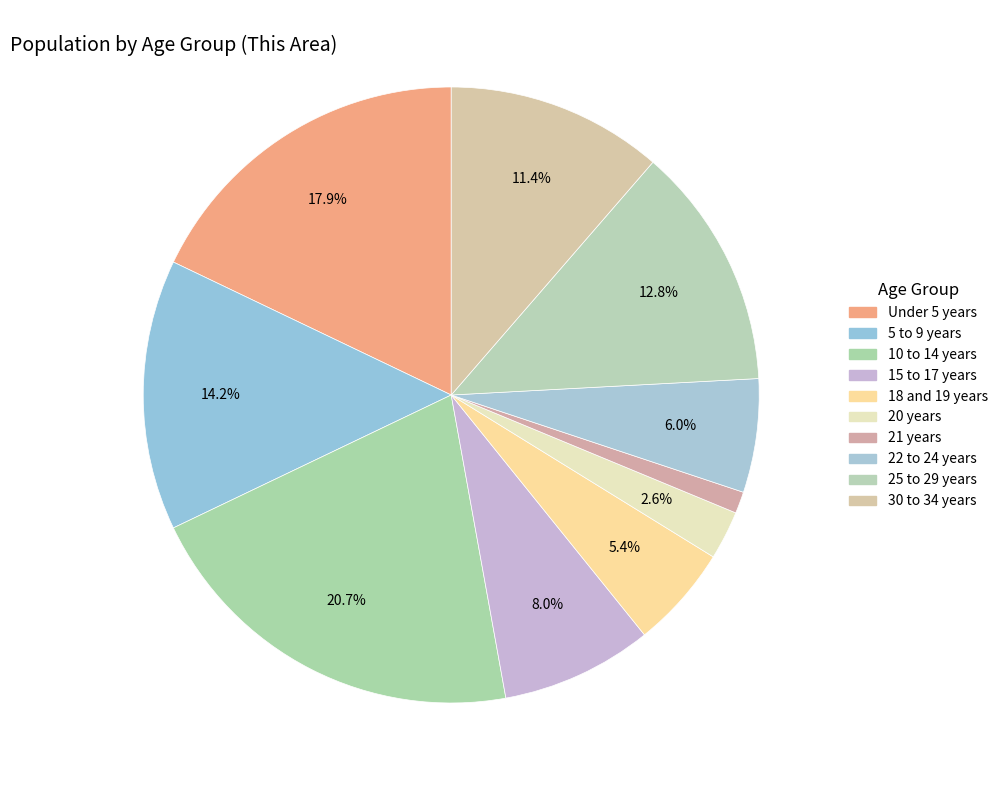

Count the number of slices in the pie.

10